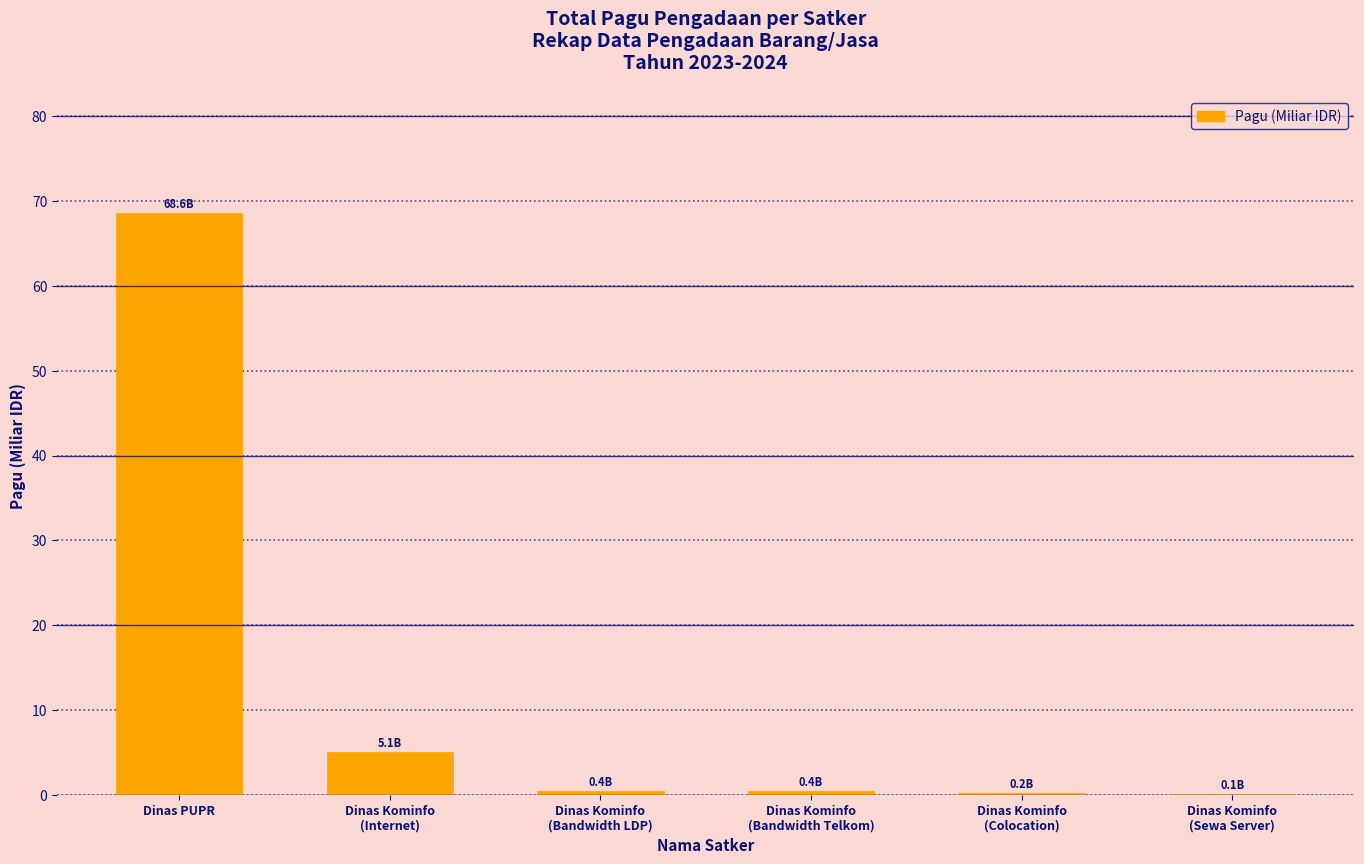

What is the sum of all values?

74.7